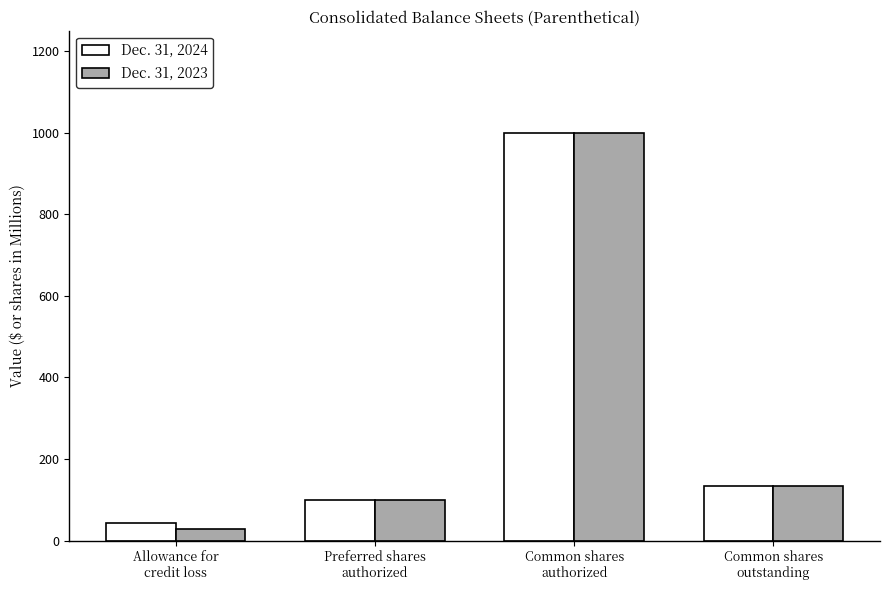

What is the total value across all series at Common shares
outstanding?

266.7